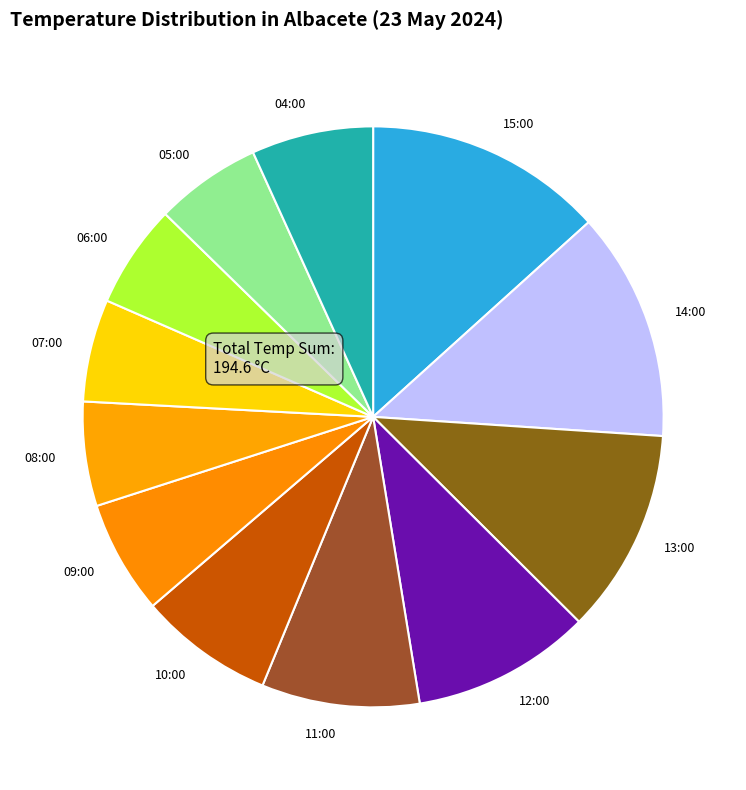

True or false: 09:00 accounts for 6% of the total.

True